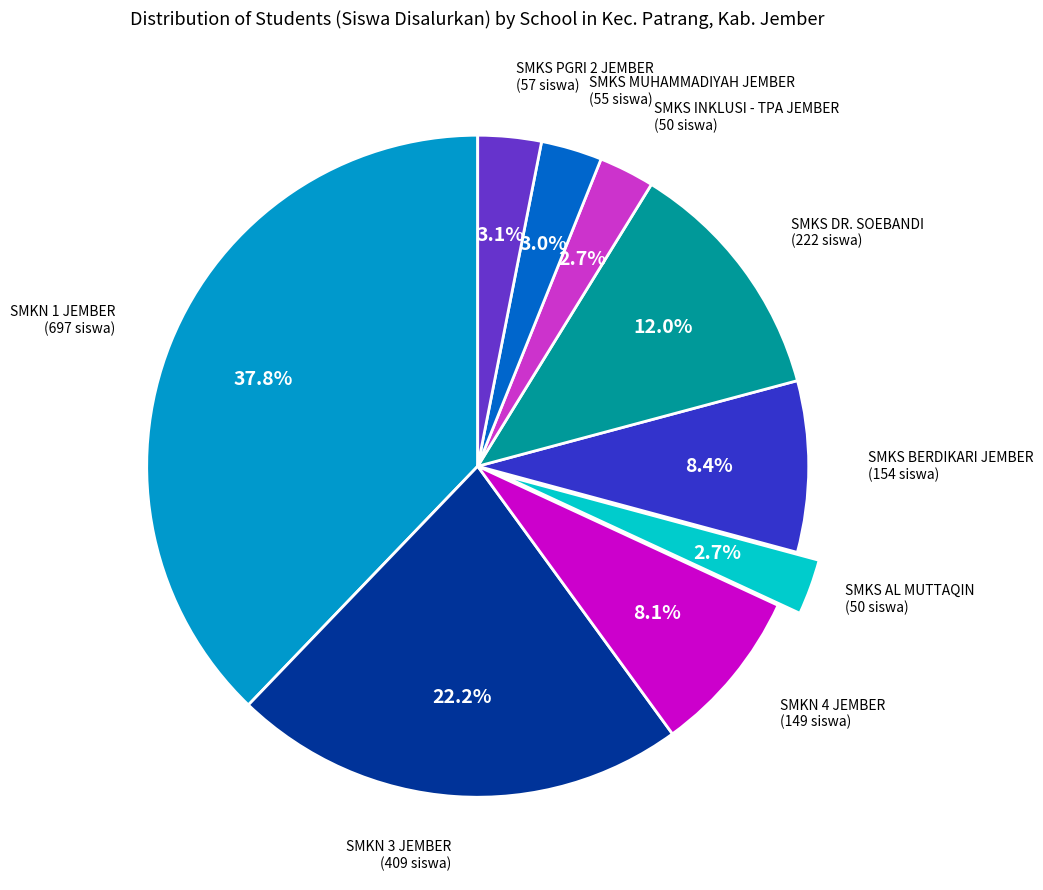

Is there a majority slice in this chart?

No